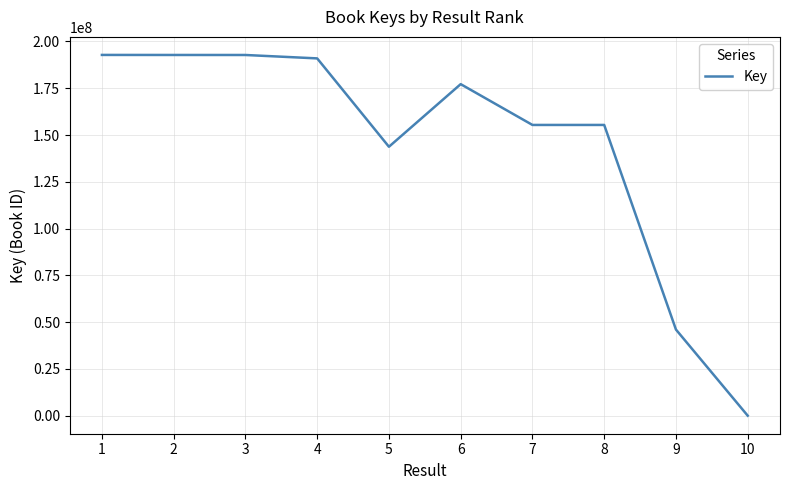

Which has a higher value, 2 or 4?

2